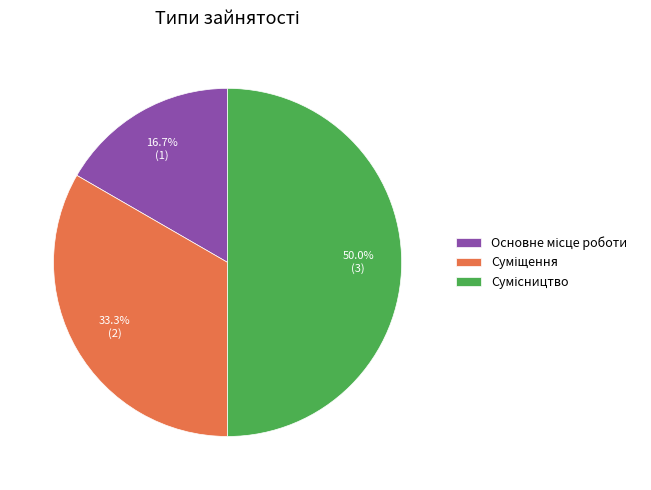

Count the number of slices in the pie.

3